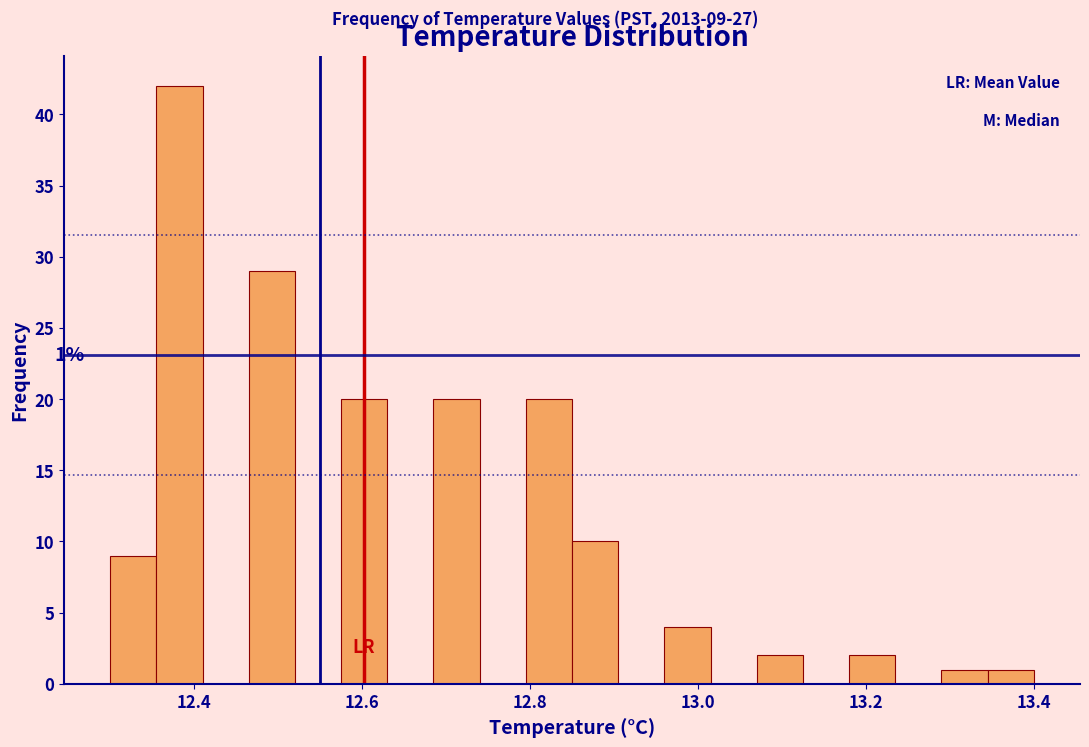

Around what value on the x-axis is the tallest bar? Give the approximate position of its centre, as read against the axis.

12.38